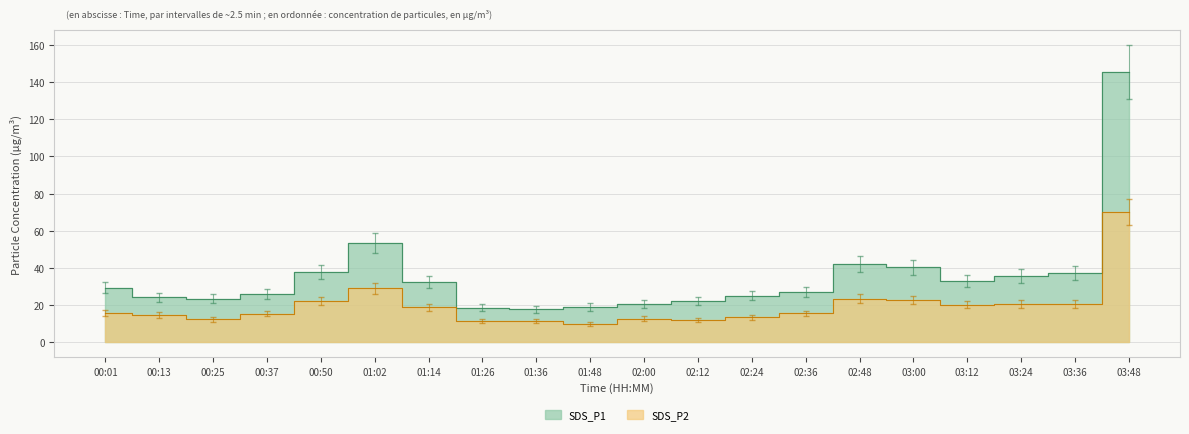

True or false: SDS_P2 has more than 0 interior local peaks.

True